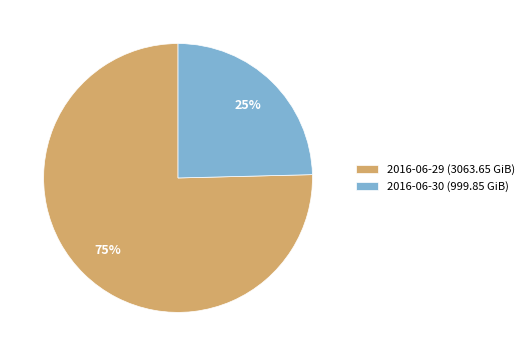

To the nearest percent, what portion does 2016-06-30 represent?

25%